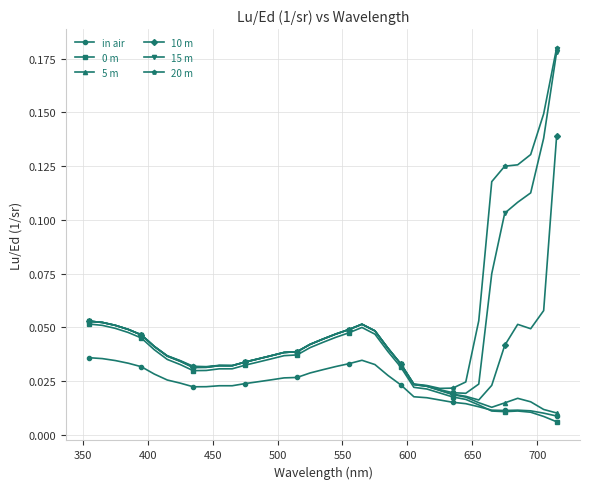

True or false: 0 m has more than 1 interior local peaks.

True